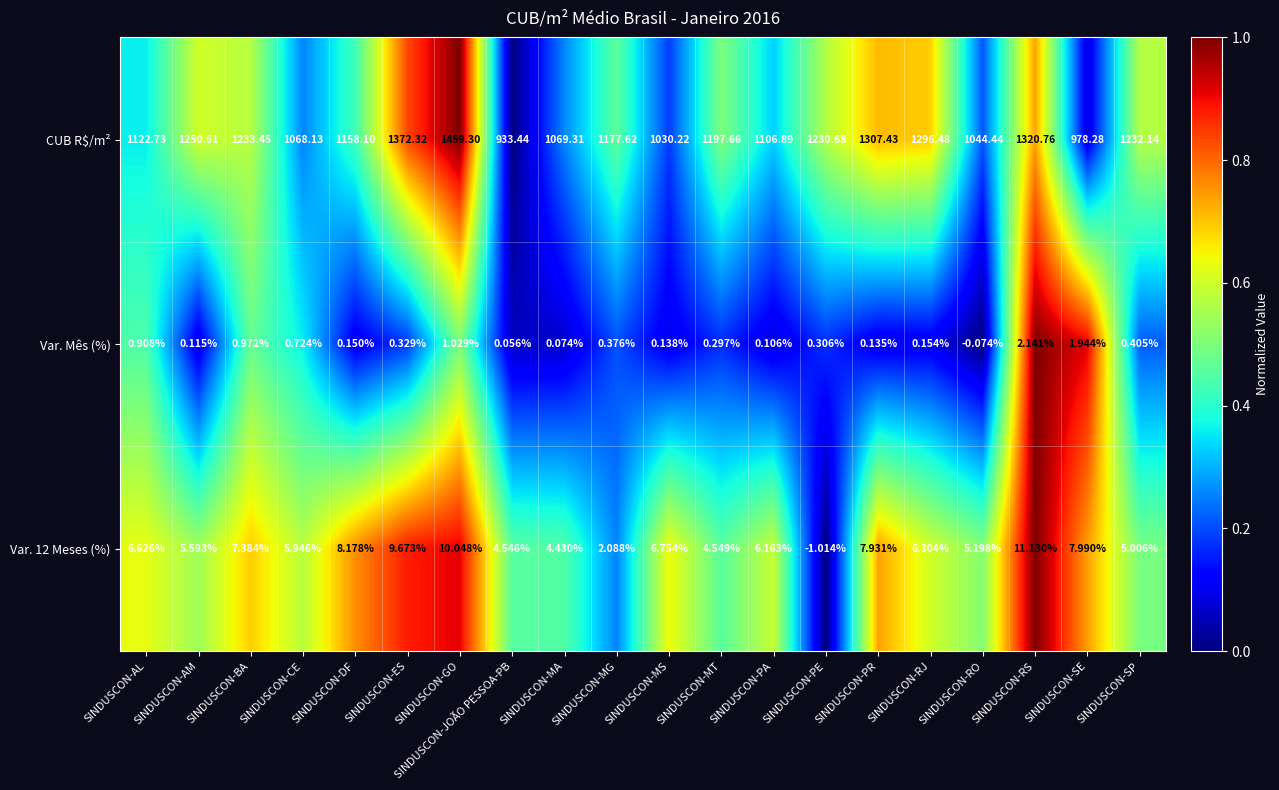

How many distinct data groups are displayed?

3